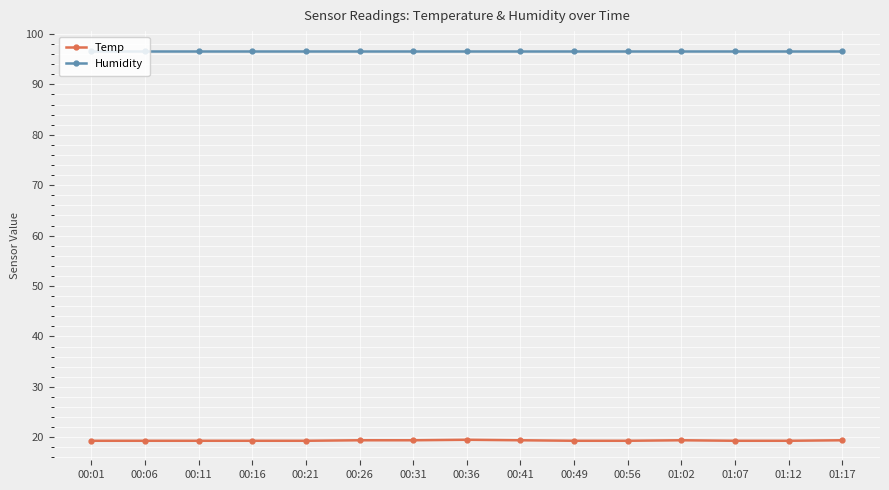

Is the value of Temp at 00:21 greater than the value of Humidity at 00:26?

No